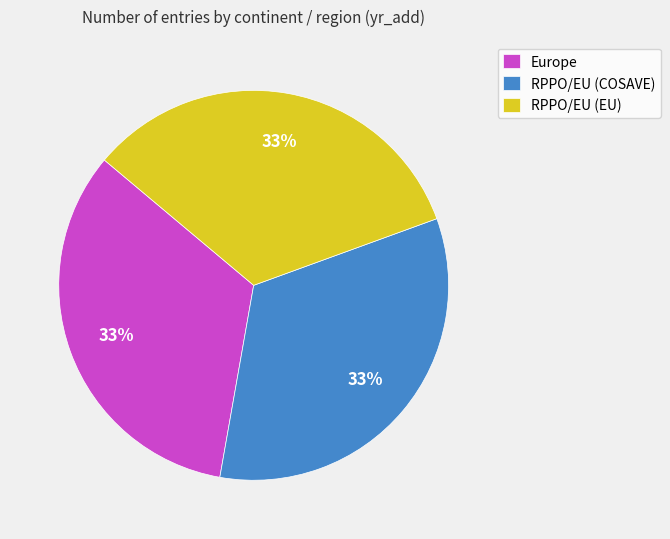

To the nearest percent, what portion does RPPO/EU (COSAVE) represent?

33%